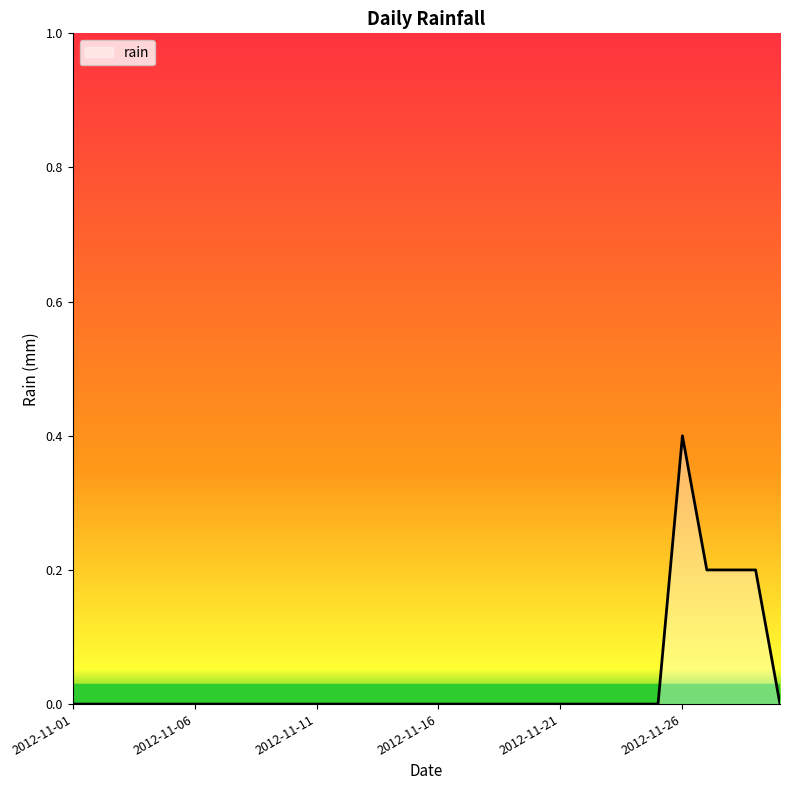

What is the greatest value displayed?

0.4